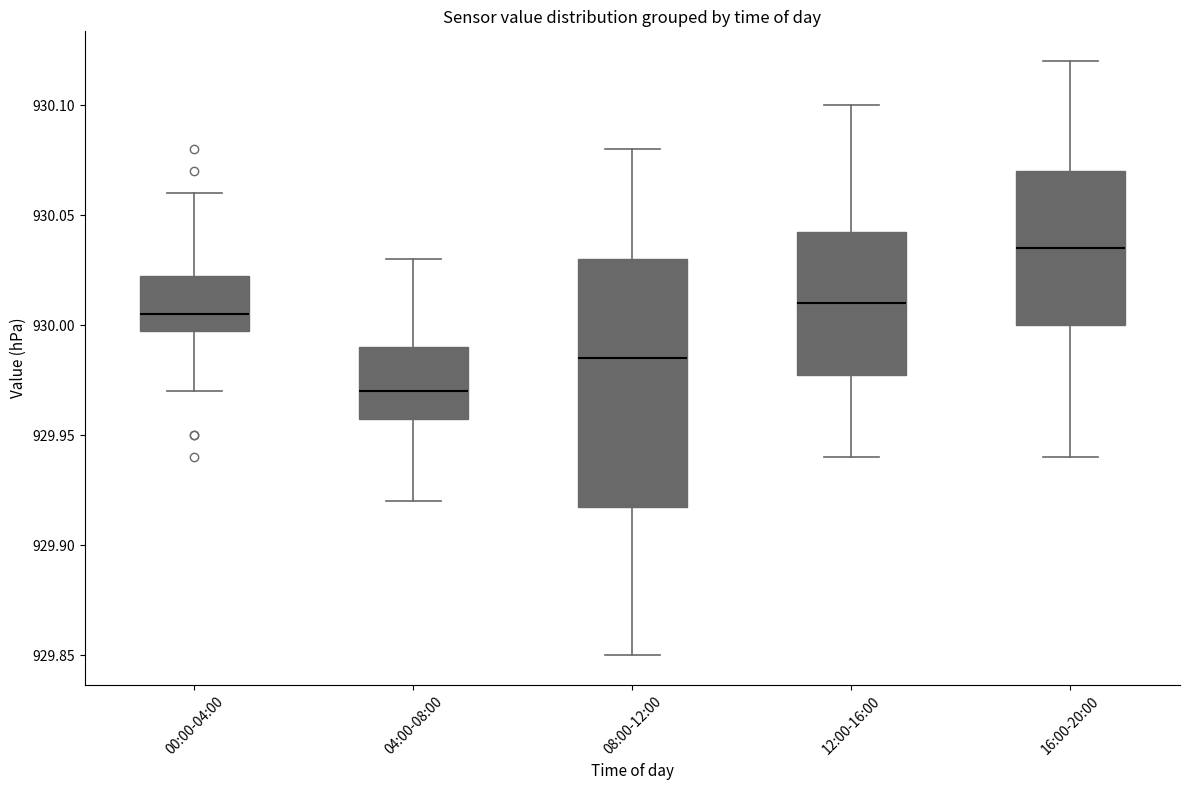

Which box is the tallest, from its lower edge to its upper edge?

08:00-12:00